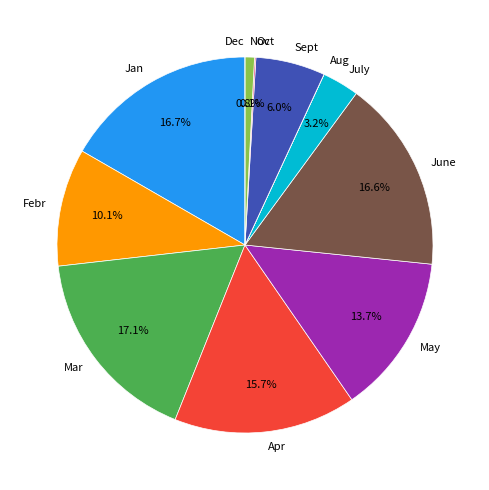

What percentage is NOT represented by July?

96.8%